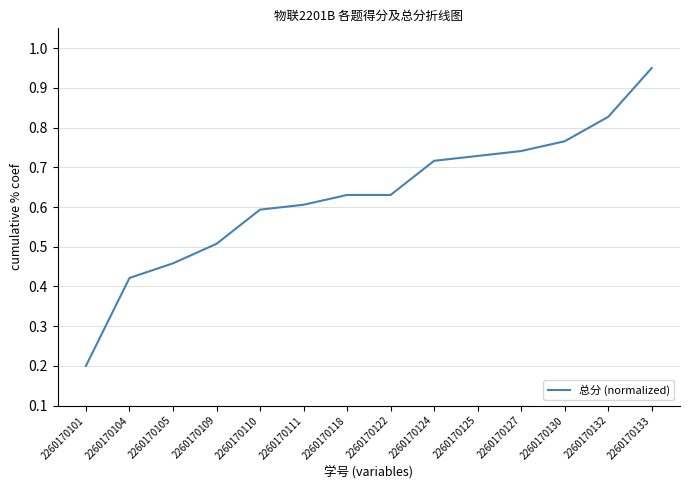

Where is the data nearest to the value 0?

2260170101